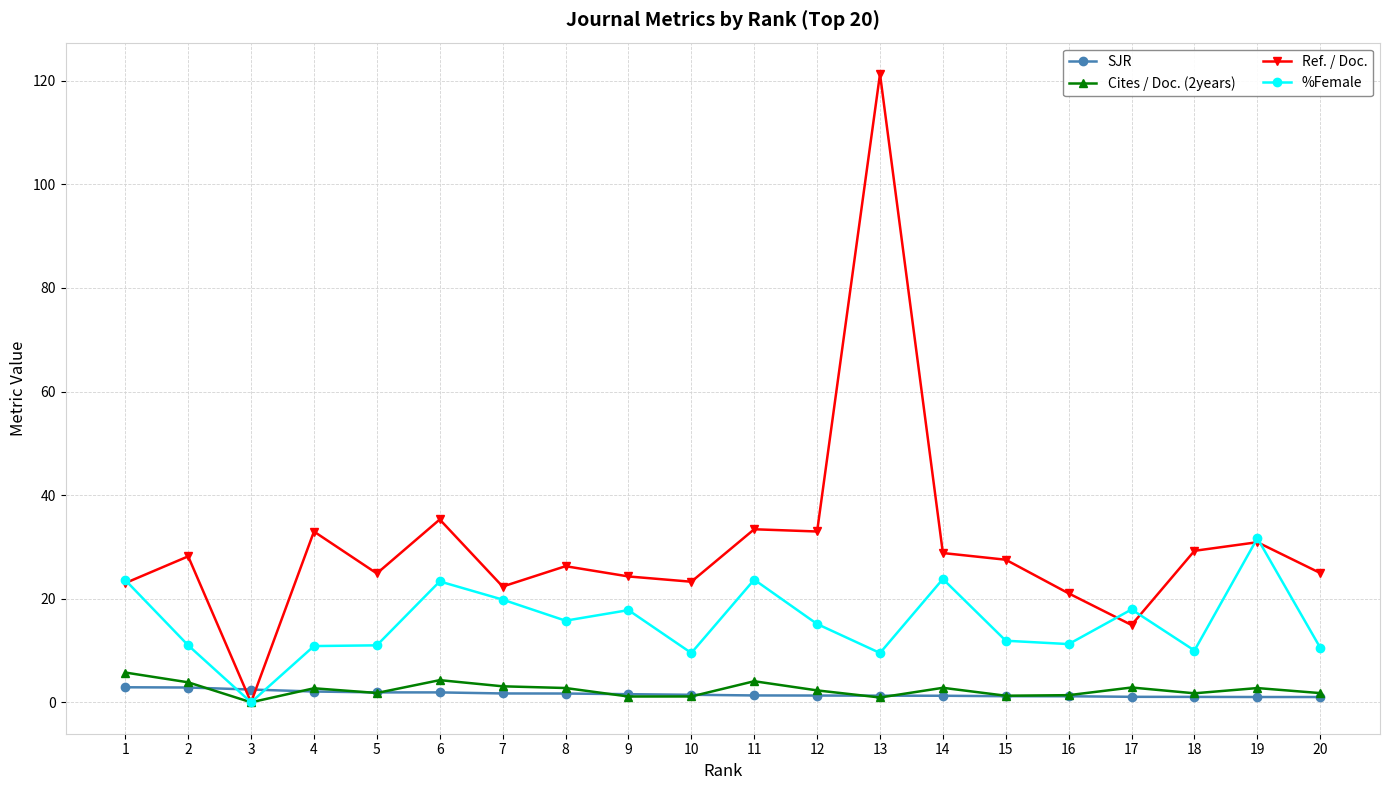

Rank the series by their maximum value, from highest to lowest.

Ref. / Doc., %Female, Cites / Doc. (2years), SJR